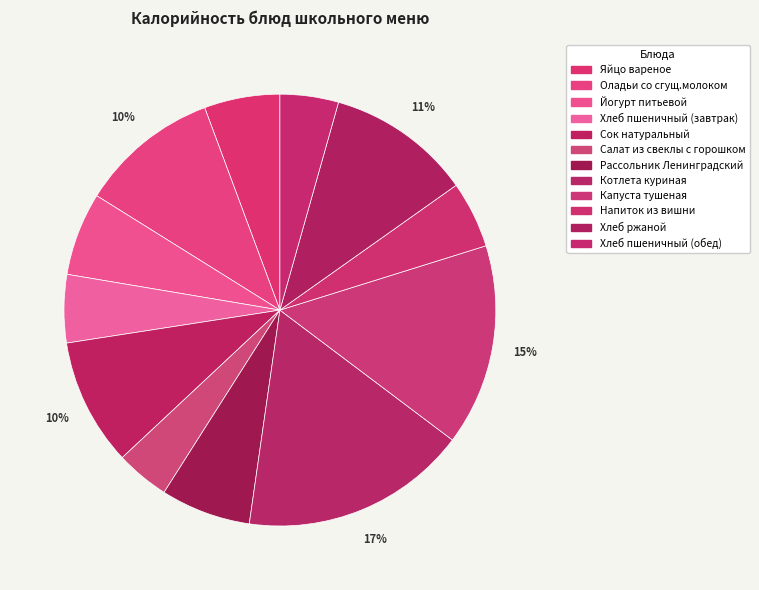

How many segments does this pie chart have?

12